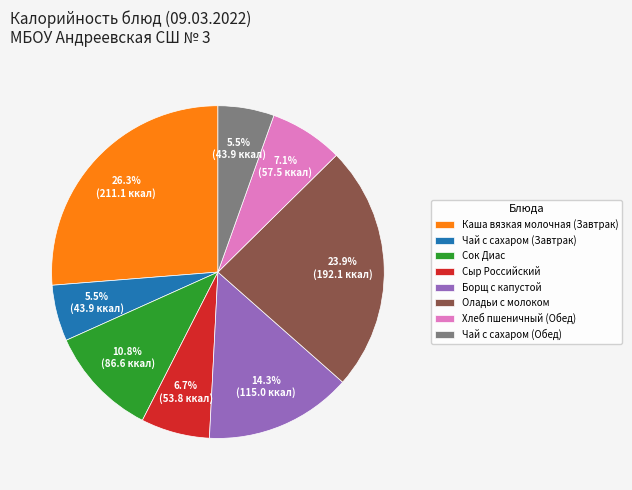

To the nearest percent, what is the combined percentage of Сыр Российский and Сок Диас?

17%